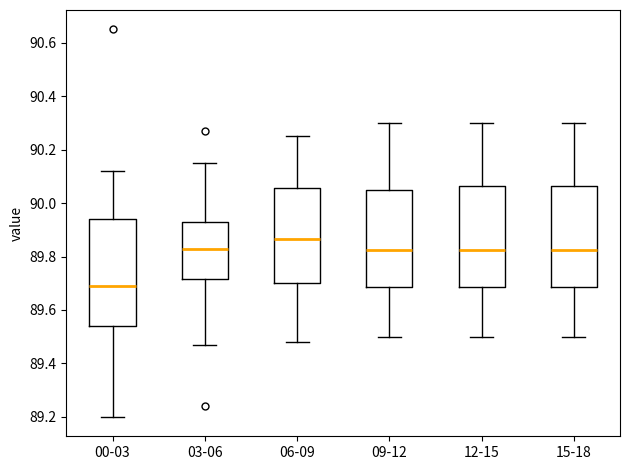

Which box has the lowest median line?

00-03